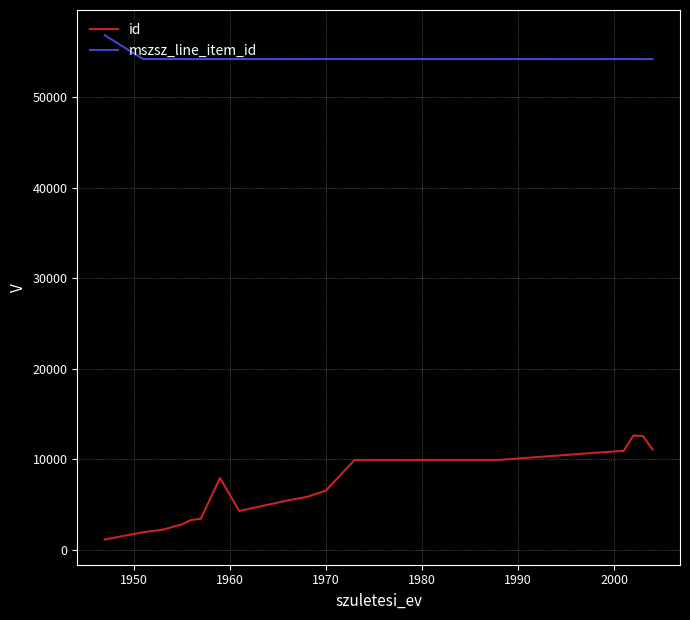

Rank the series by their average value, from lowest to highest.

id, mszsz_line_item_id